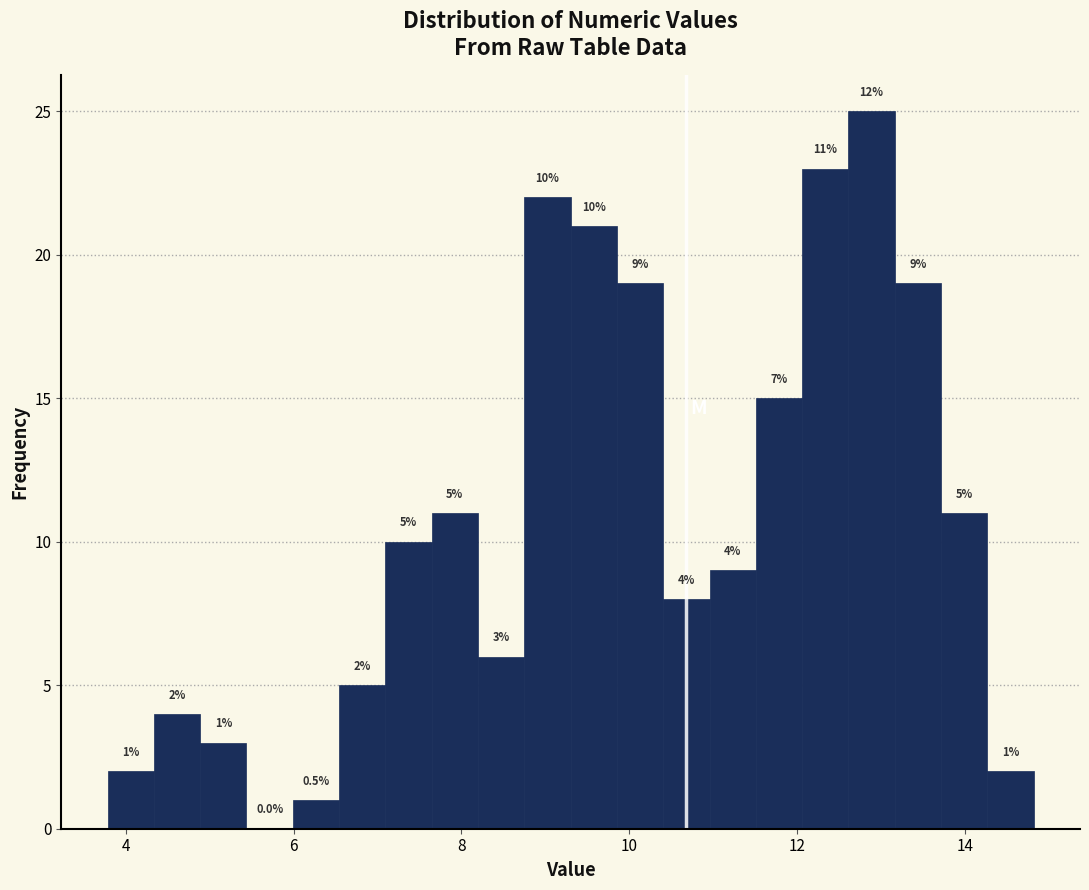

Read against the x-axis, roughly where is the centre of the tallest bar?

12.8